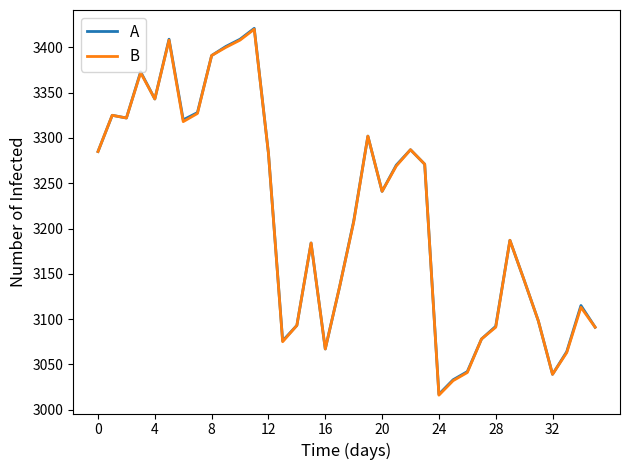

True or false: B has more than 0 interior local peaks.

True